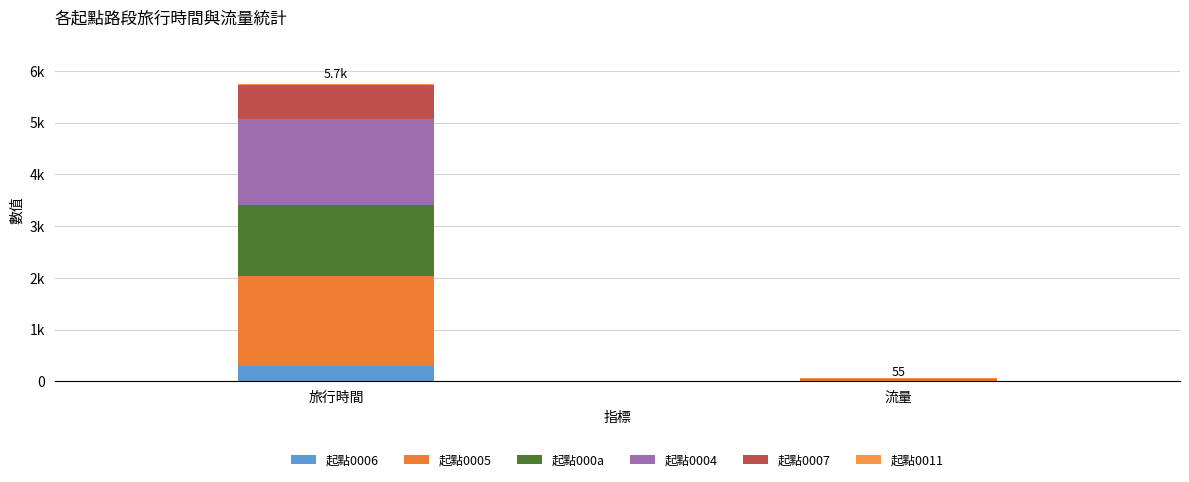

Does the chart contain stacked bars?

Yes